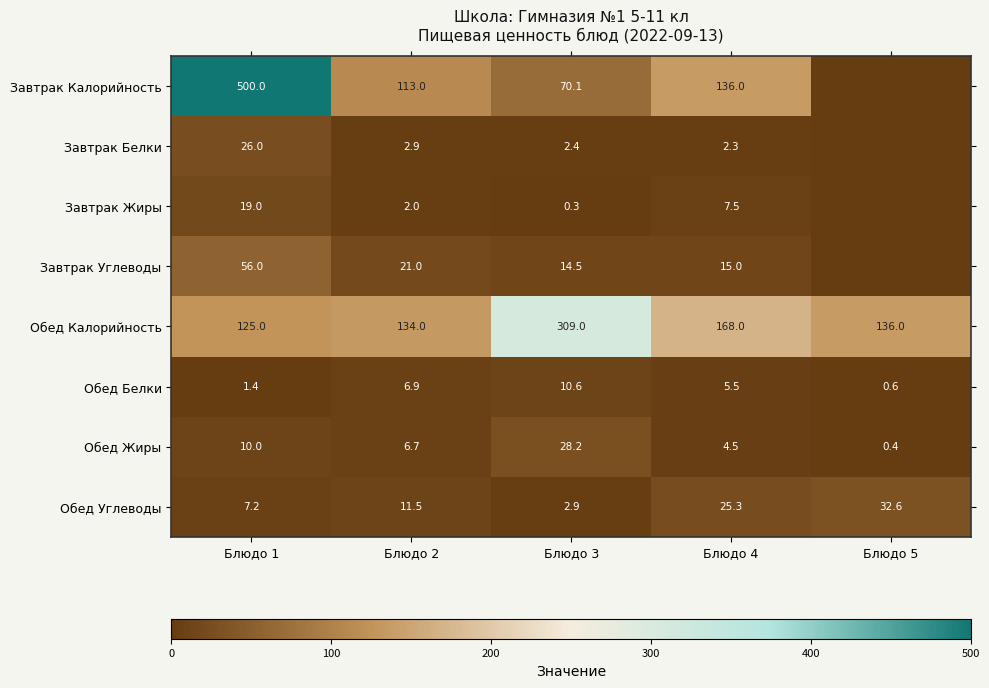

Is the value of Обед Жиры at Блюдо 4 greater than the value of Обед Белки at Блюдо 4?

No